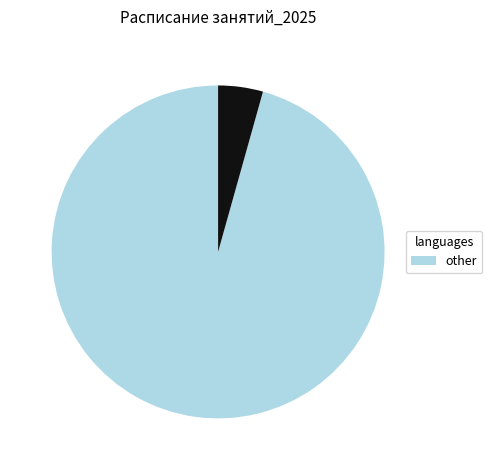

Is there any slice that represents more than half of the pie?

Yes